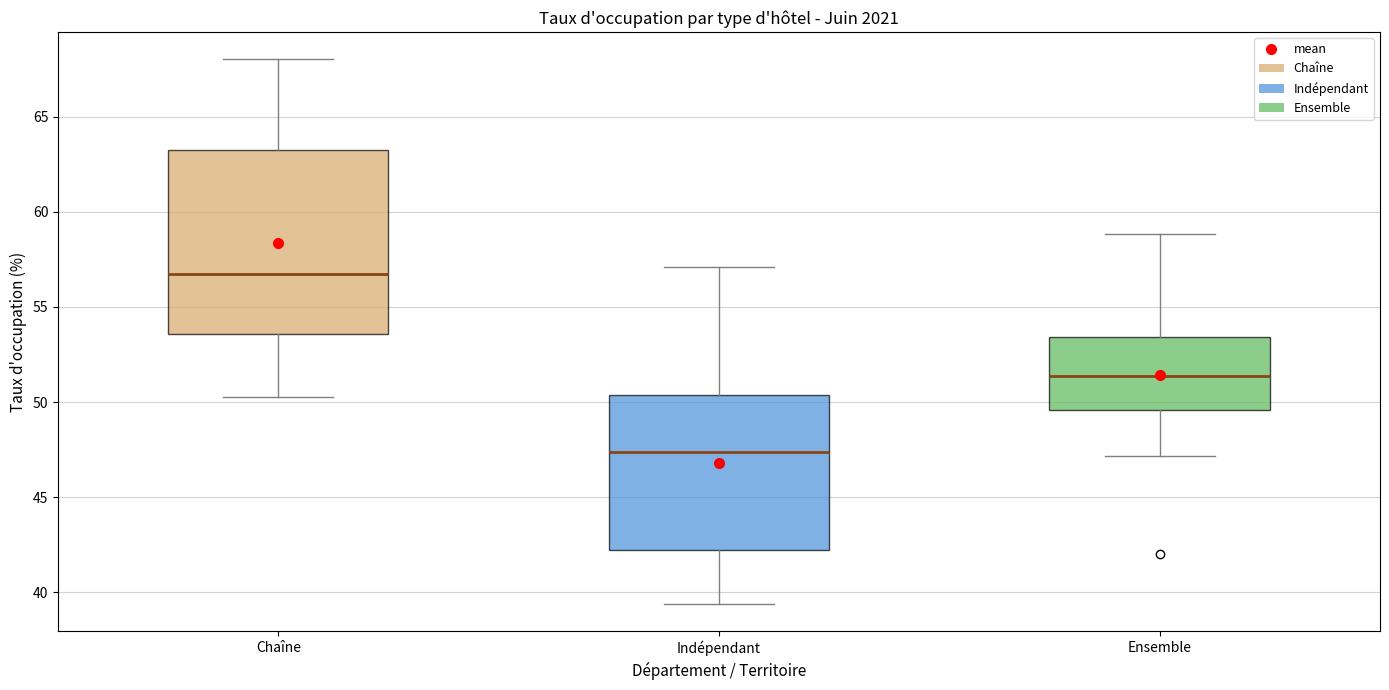

Reading left to right, read every box against the y-axis: the position of its median line, the range the box covers, and the ends of its whiskers. The values are not printed on the chart, so give them approximately, as read against the axis.

Chaîne: median 57.0, box 53.5 to 63.0, whiskers 50.5 to 68.0
Indépendant: median 47.5, box 42.0 to 50.5, whiskers 39.5 to 57.0
Ensemble: median 51.5, box 49.5 to 53.5, whiskers 47.0 to 59.0